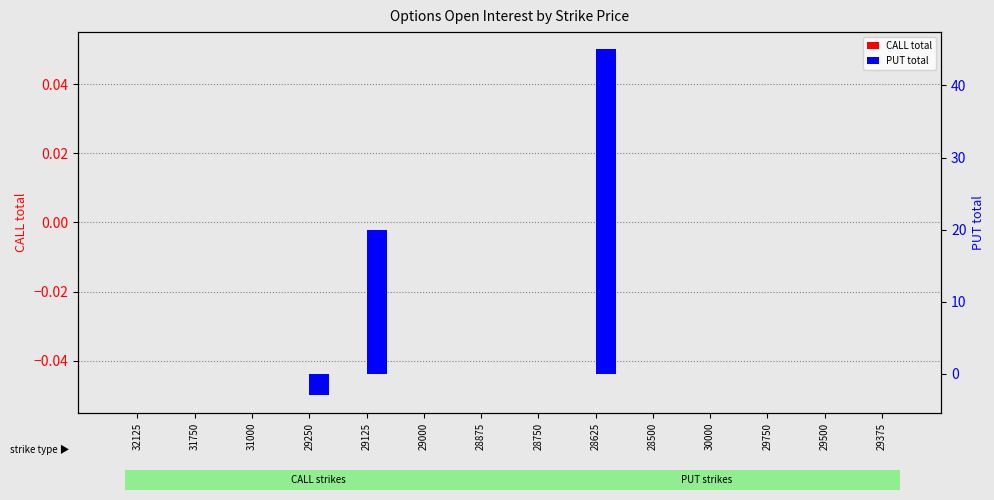

What is the label of the 13th bar from the left?

29500